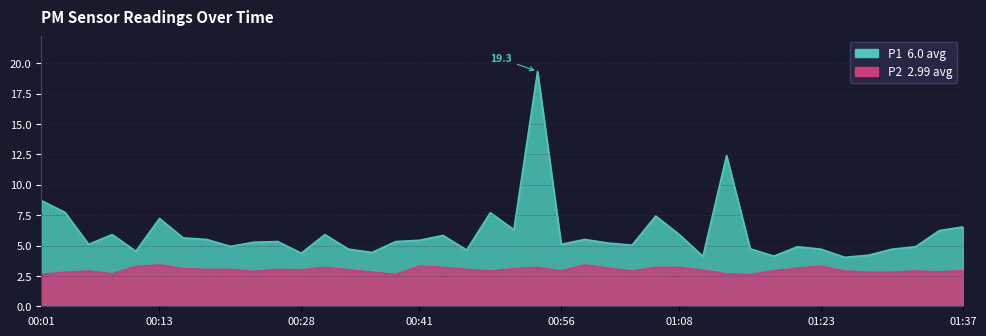

Where is P1 nearest to the value 11?

01:13